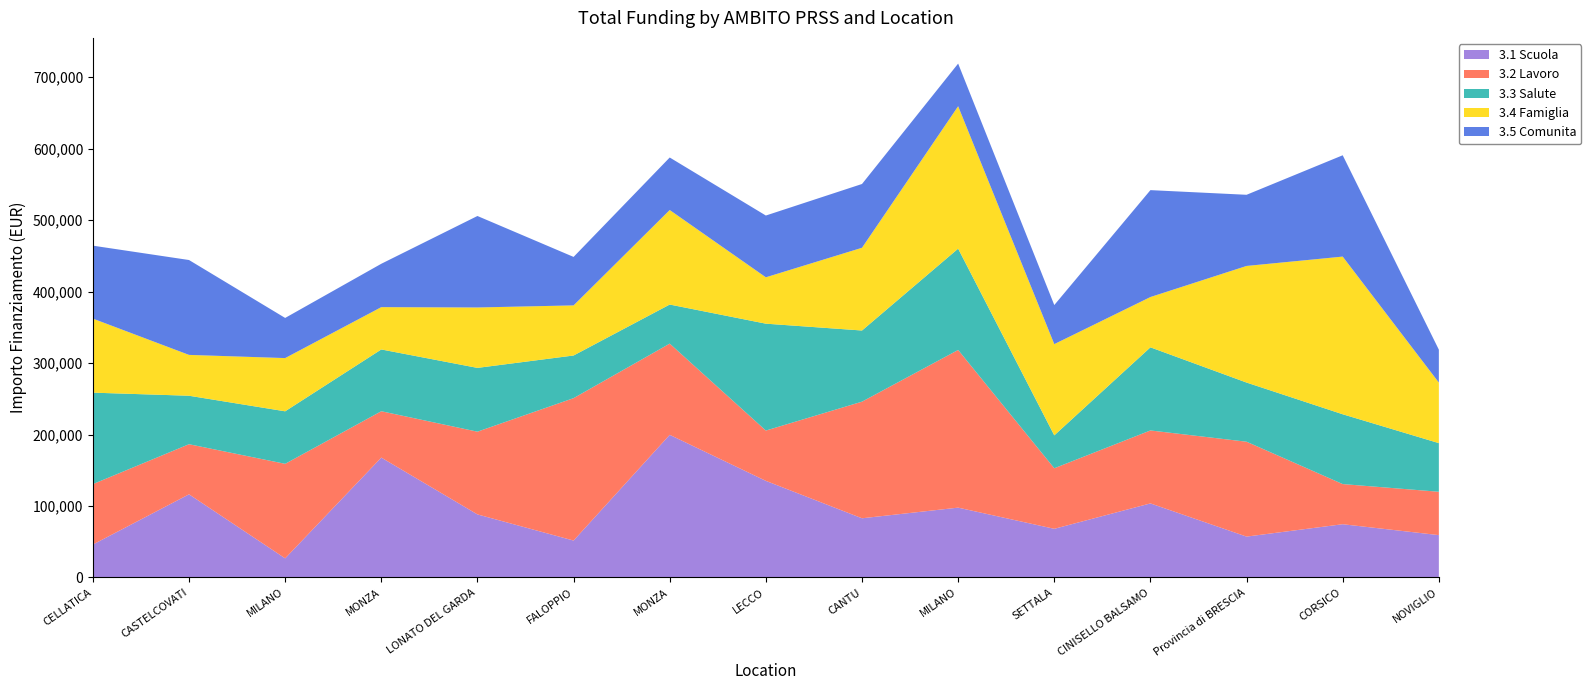

Reading left to right, transcribe all the data shown in this chart.

3.1 Scuola: CELLATICA=46044.5	CASTELCOVATI=116324.6	MILANO=26730.0	MONZA=167724.8	LONATO DEL GARDA=88213.8	FALOPPIO=51620.1	MONZA=199567.7	LECCO=135157.2	CANTU=82798.6	MILANO=97694.9	SETTALA=68057.8	CINISELLO BALSAMO=103619.9	Provincia di BRESCIA=57160.7	CORSICO=74486.0	NOVIGLIO=59229.0
3.2 Lavoro: CELLATICA=84538.8	CASTELCOVATI=70120.9	MILANO=132279.7	MONZA=64886.6	LONATO DEL GARDA=115789.8	FALOPPIO=199303.9	MONZA=127674.8	LECCO=70397.4	CANTU=163198.8	MILANO=220663.0	SETTALA=84744.5	CINISELLO BALSAMO=102092.5	Provincia di BRESCIA=132781.0	CORSICO=56181.6	NOVIGLIO=60687.8
3.3 Salute: CELLATICA=128032.6	CASTELCOVATI=67843.7	MILANO=73496.1	MONZA=86448.2	LONATO DEL GARDA=89266.3	FALOPPIO=59681.5	MONZA=54682.1	LECCO=149604.4	CANTU=99582.8	MILANO=141794.5	SETTALA=46044.5	CINISELLO BALSAMO=116324.6	Provincia di BRESCIA=82798.6	CORSICO=97694.9	NOVIGLIO=68057.8
3.4 Famiglia: CELLATICA=103619.9	CASTELCOVATI=57160.7	MILANO=74486.0	MONZA=59229.0	LONATO DEL GARDA=84538.8	FALOPPIO=70120.9	MONZA=132279.7	LECCO=64886.6	CANTU=115789.8	MILANO=199303.9	SETTALA=127674.8	CINISELLO BALSAMO=70397.4	Provincia di BRESCIA=163198.8	CORSICO=220663.0	NOVIGLIO=84744.5
3.5 Comunita: CELLATICA=102092.5	CASTELCOVATI=132781.0	MILANO=56181.6	MONZA=60687.8	LONATO DEL GARDA=128032.6	FALOPPIO=67843.7	MONZA=73496.1	LECCO=86448.2	CANTU=89266.3	MILANO=59681.5	SETTALA=54682.1	CINISELLO BALSAMO=149604.4	Provincia di BRESCIA=99582.8	CORSICO=141794.5	NOVIGLIO=46044.5